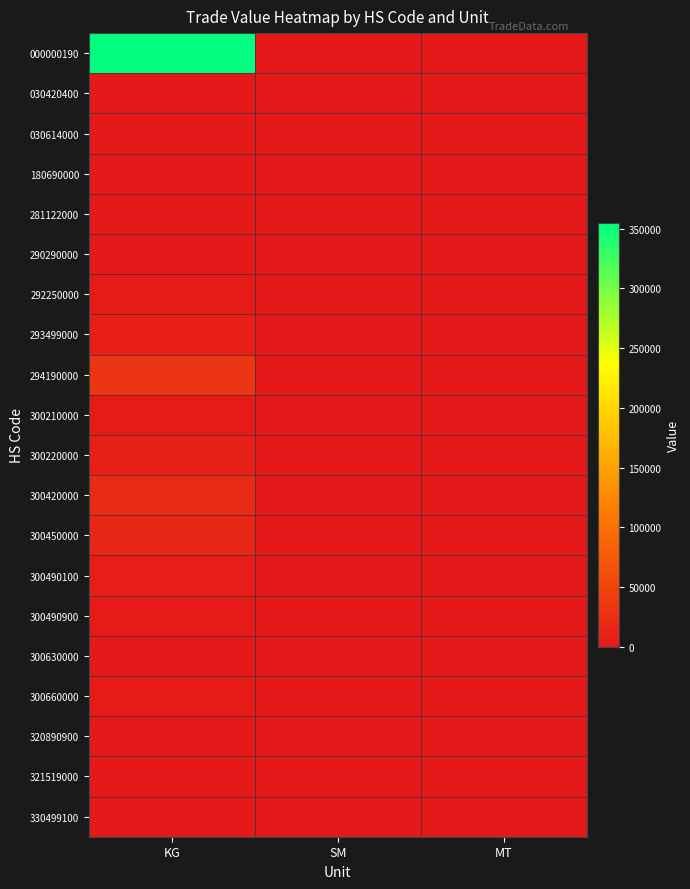

Reading right to left, transcribe all the data shown in this chart.

000000190: MT=0	SM=1121	KG=354836
030420400: MT=0	SM=0	KG=777
030614000: MT=0	SM=0	KG=421
180690000: MT=0	SM=0	KG=1128
281122000: MT=0	SM=0	KG=589
290290000: MT=0	SM=0	KG=864
292250000: MT=0	SM=0	KG=3087
293499000: MT=0	SM=0	KG=7595
294190000: MT=0	SM=0	KG=32947
300210000: MT=0	SM=0	KG=3351
300220000: MT=0	SM=0	KG=8440
300420000: MT=0	SM=0	KG=20737
300450000: MT=0	SM=0	KG=16458
300490100: MT=0	SM=0	KG=5020
300490900: MT=0	SM=0	KG=1697
300630000: MT=621	SM=0	KG=241
300660000: MT=0	SM=0	KG=3608
320890900: MT=0	SM=0	KG=1066
321519000: MT=0	SM=0	KG=469
330499100: MT=0	SM=0	KG=205